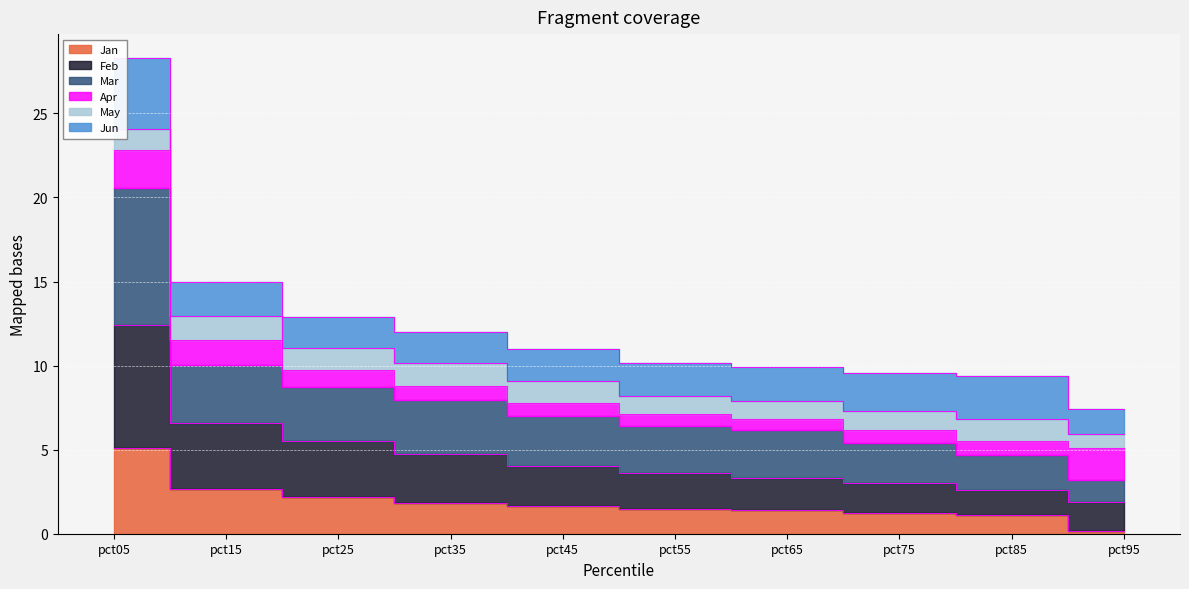

At which label is Mar closest to 11?

pct15